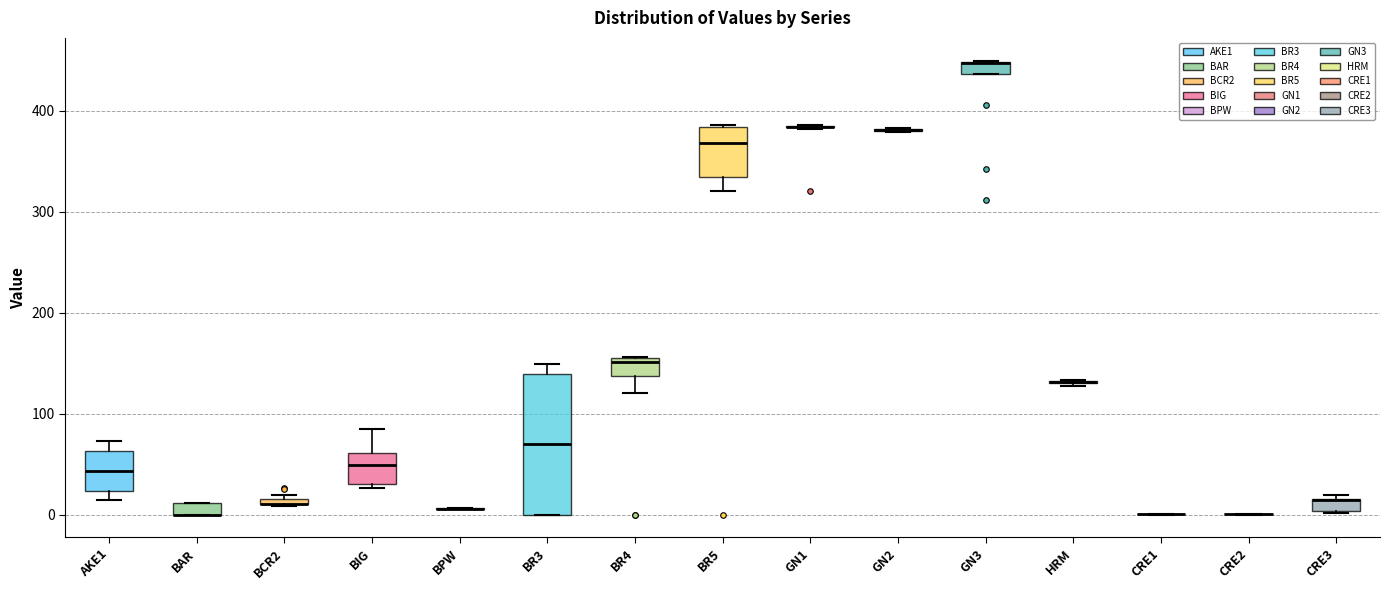

Where is the lower edge of the box for BIG on the y-axis? The values are not printed on the chart, so give them approximately, as read against the axis.

30